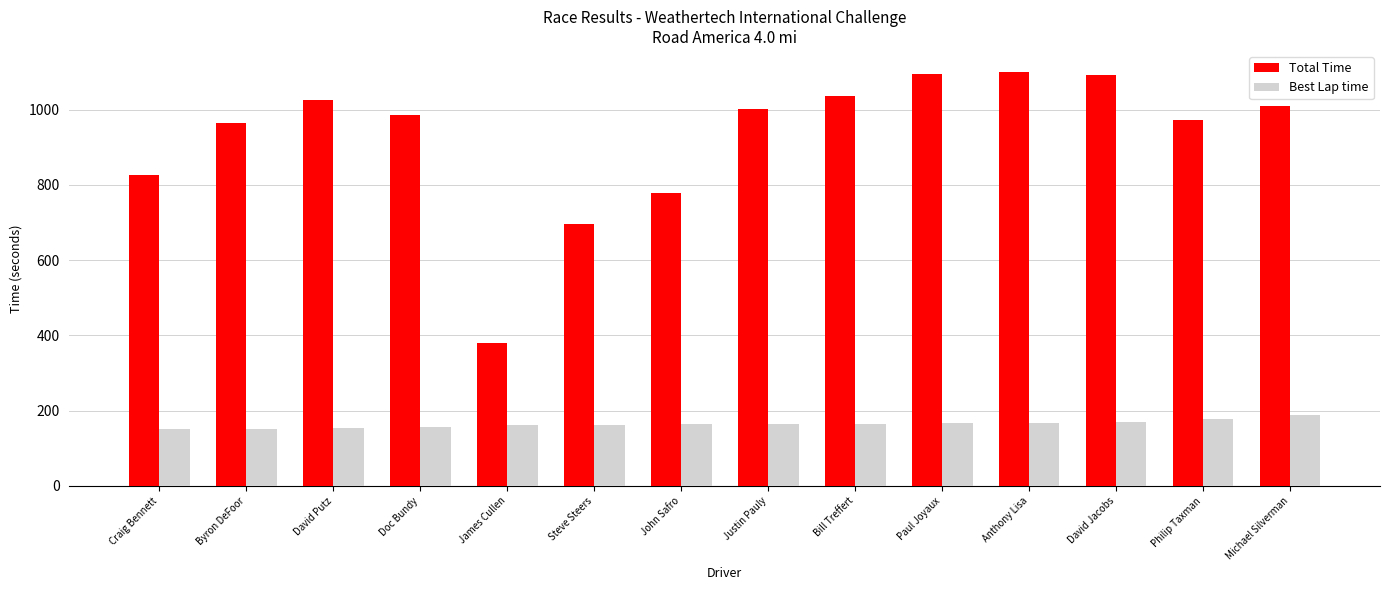

What is the difference between the maximum and minimum values in the Total Time series?

721.0